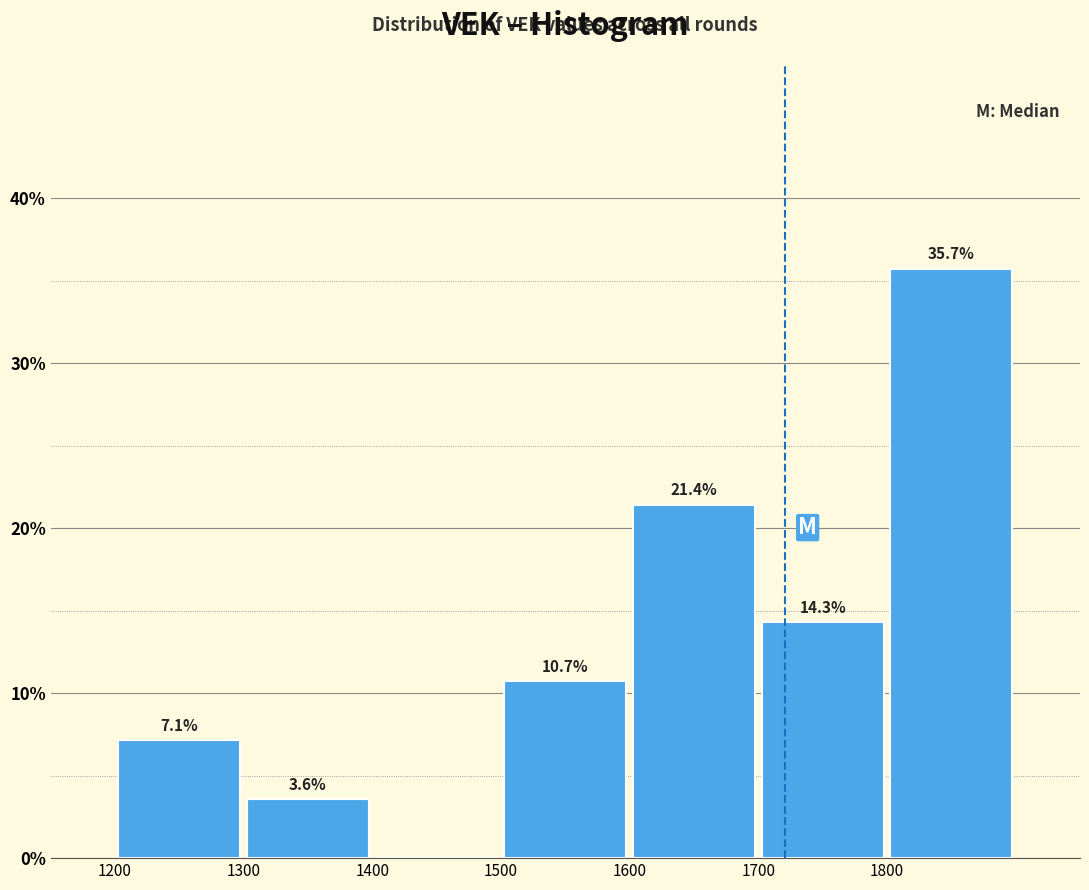

Over which range of the x-axis is the bar tallest?

1800 to 1900